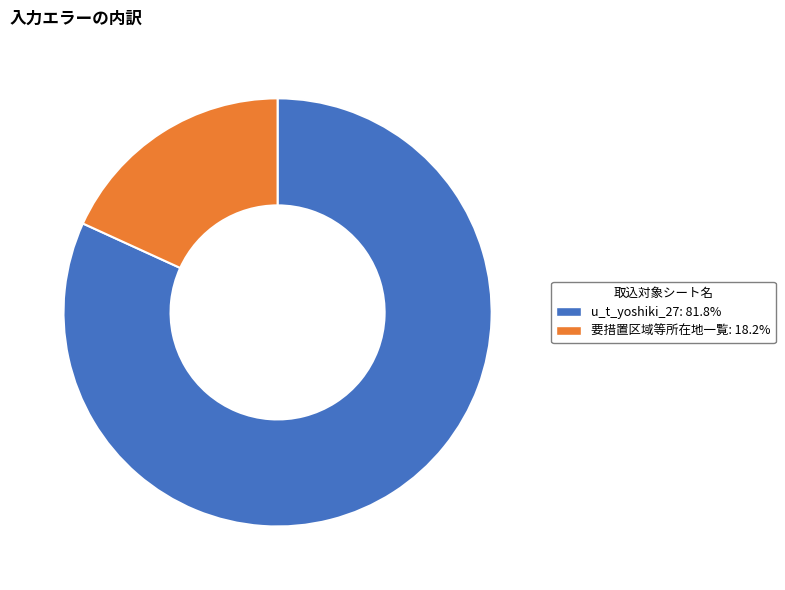

True or false: u_t_yoshiki_27 accounts for 67% of the total.

False